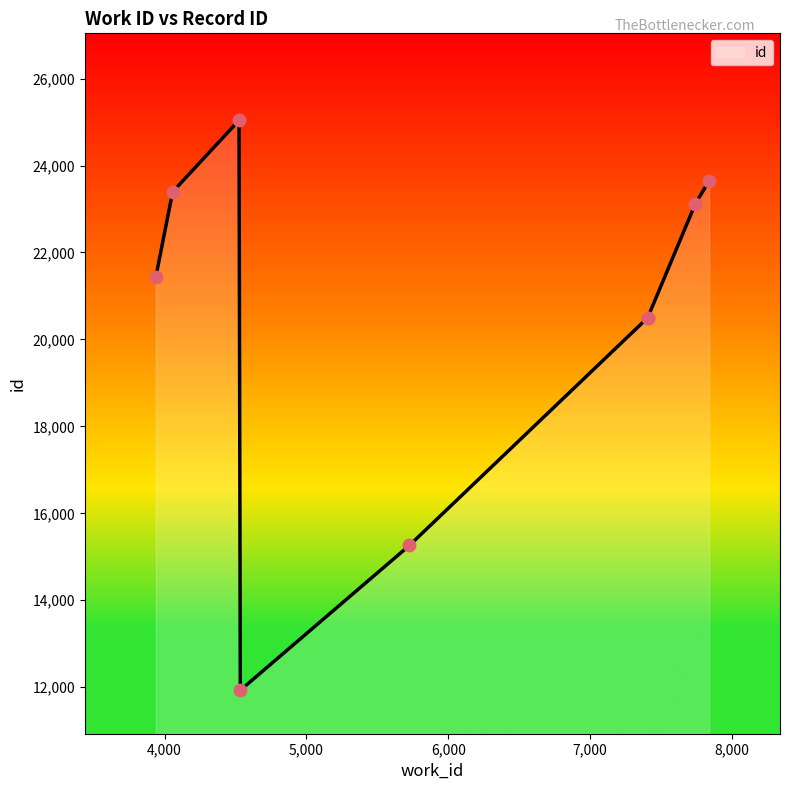

Between 7407 and 7407, which is larger?

7407